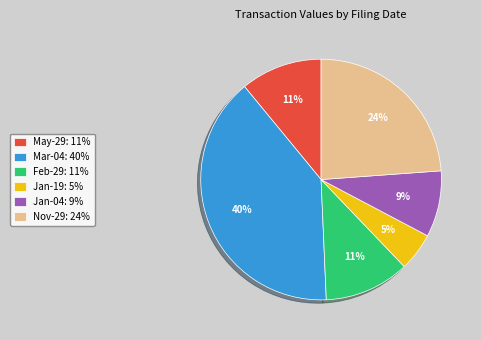

Is it true that May-29: 11% is 11% of the pie?

True